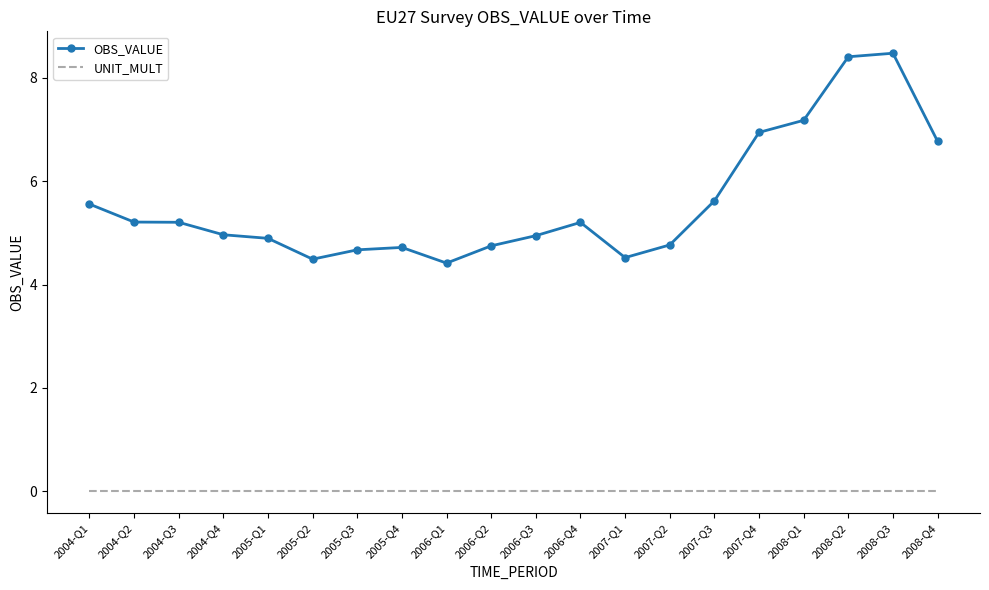

Which series has the largest total across all categories?

OBS_VALUE